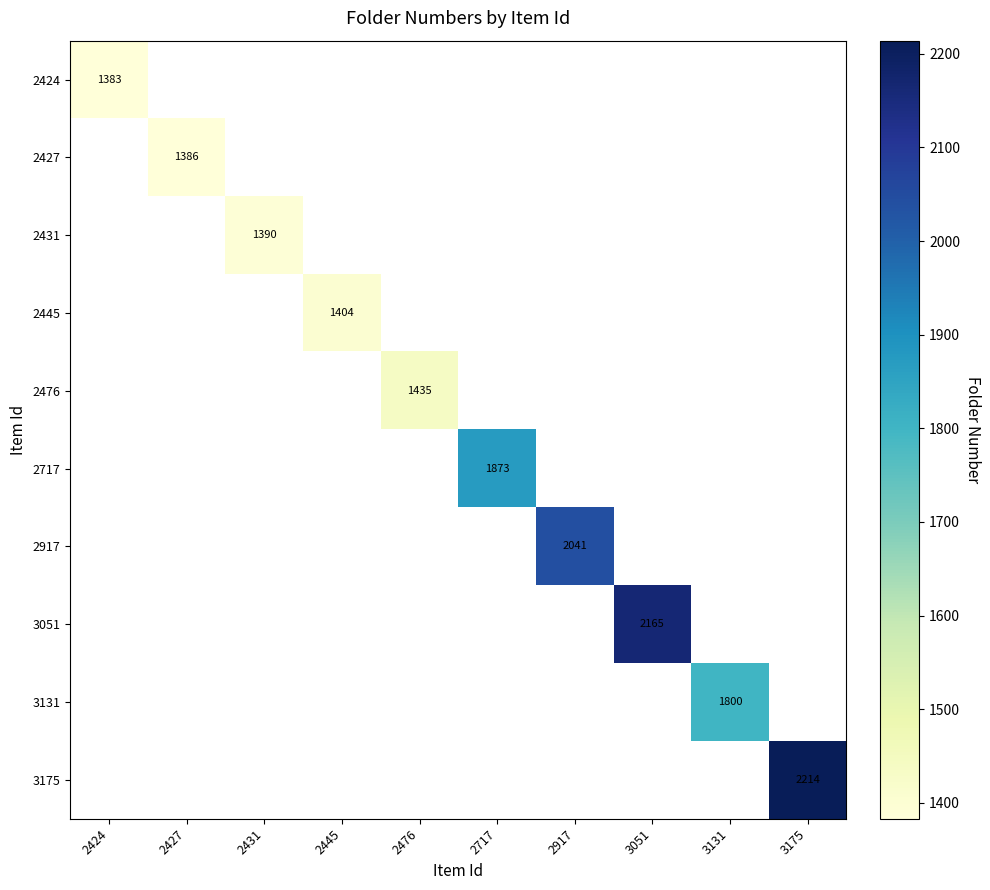

How many values in 2424 are above zero?

1